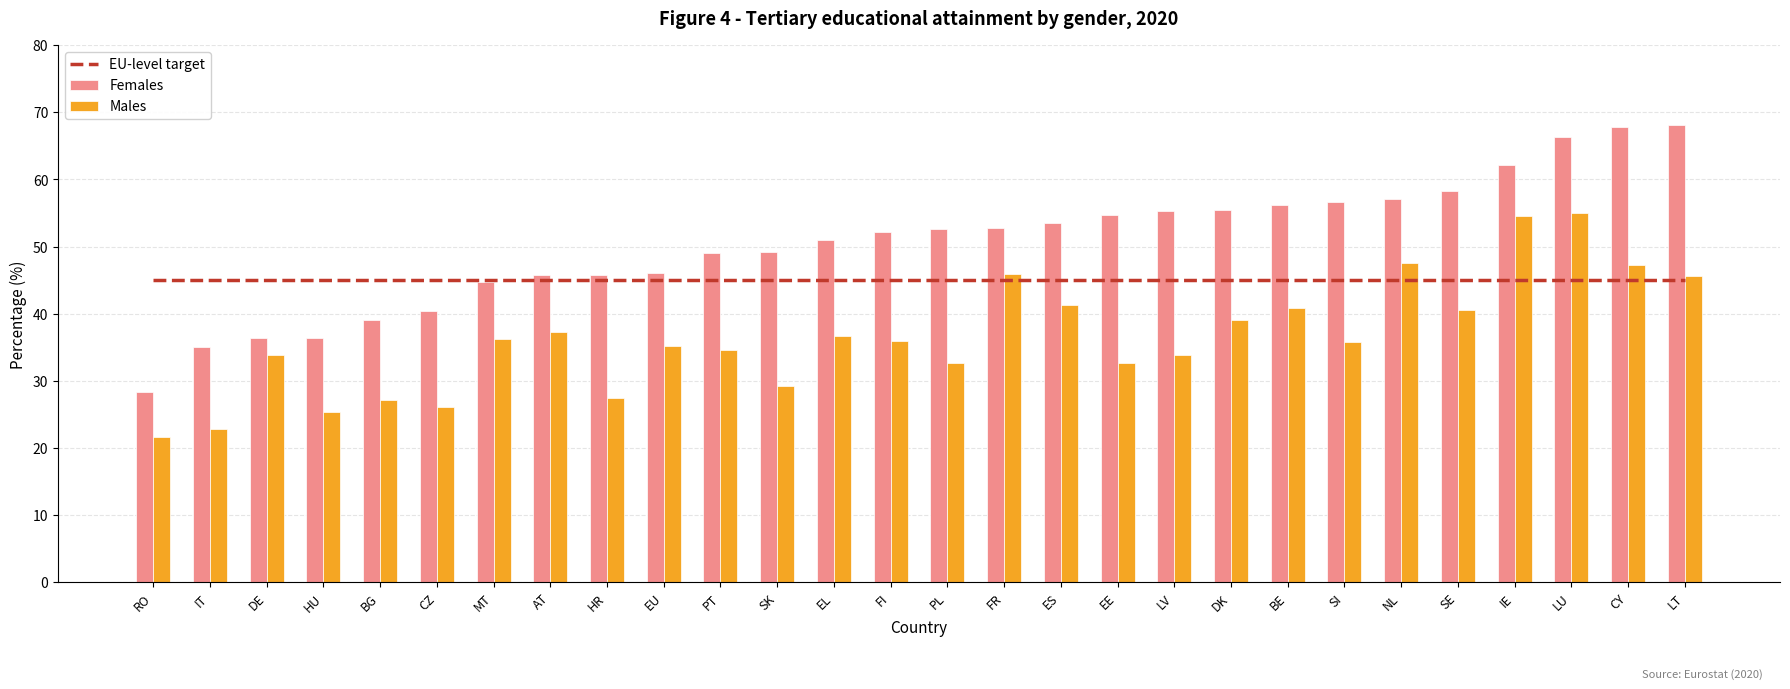

At which label does EU-level target reach its minimum?

RO